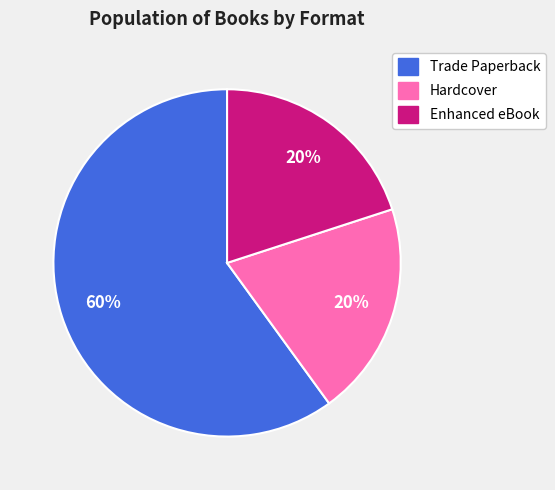

How many segments does this pie chart have?

3